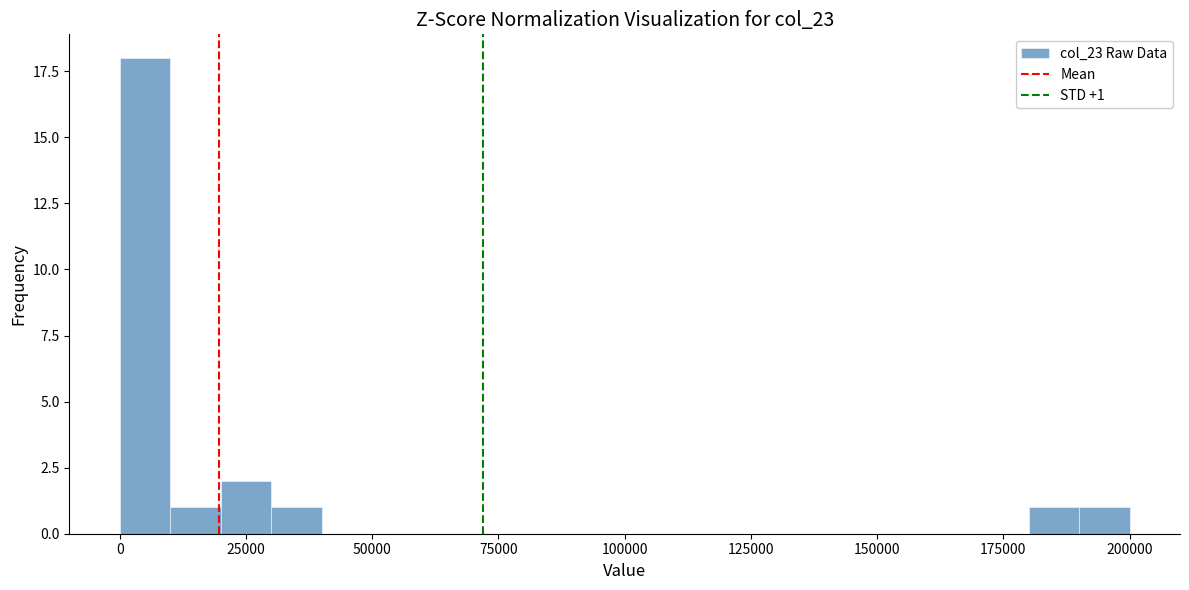

Read against the x-axis, roughly where is the centre of the tallest bar?

5000